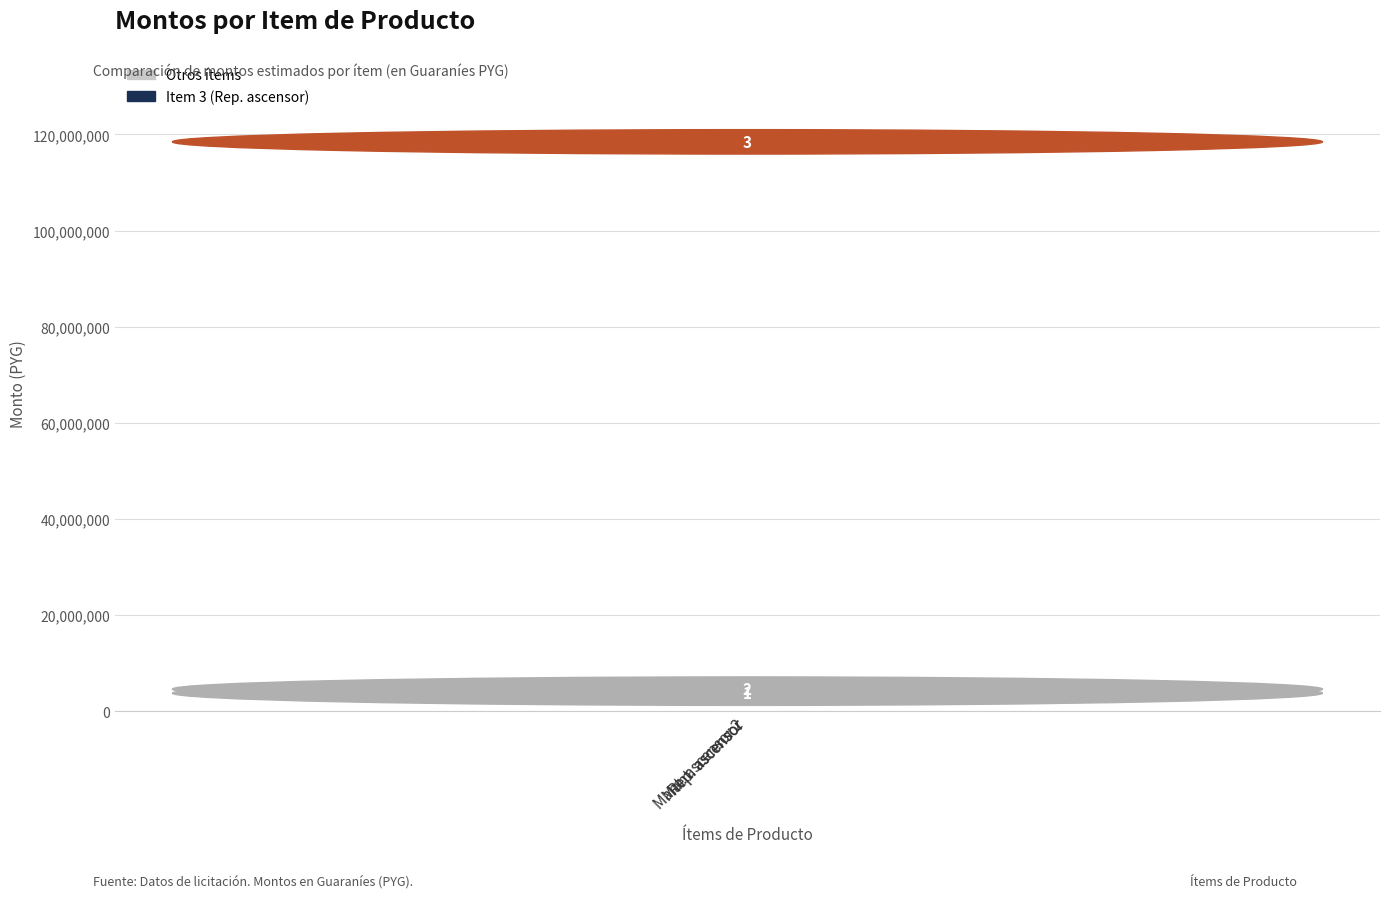

What is the change in value from Mant. ascensor to Mant. ascensor 2?

+840000